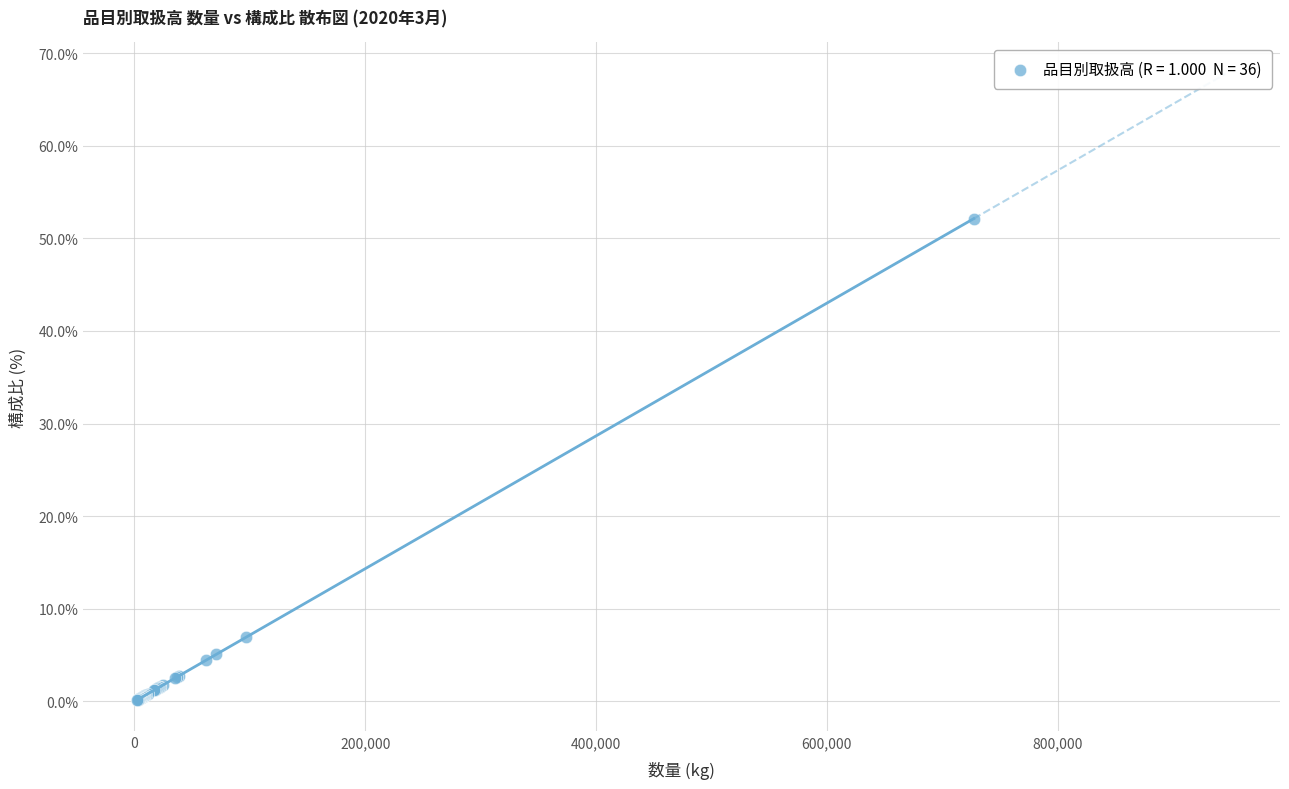

What Y value in the scatter plot is closest to 26?

6.9